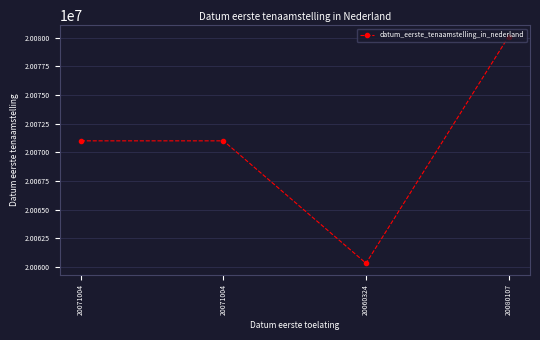

List the labels in order of value, smallest first.

20060324, 20071004, 20071004, 20080107